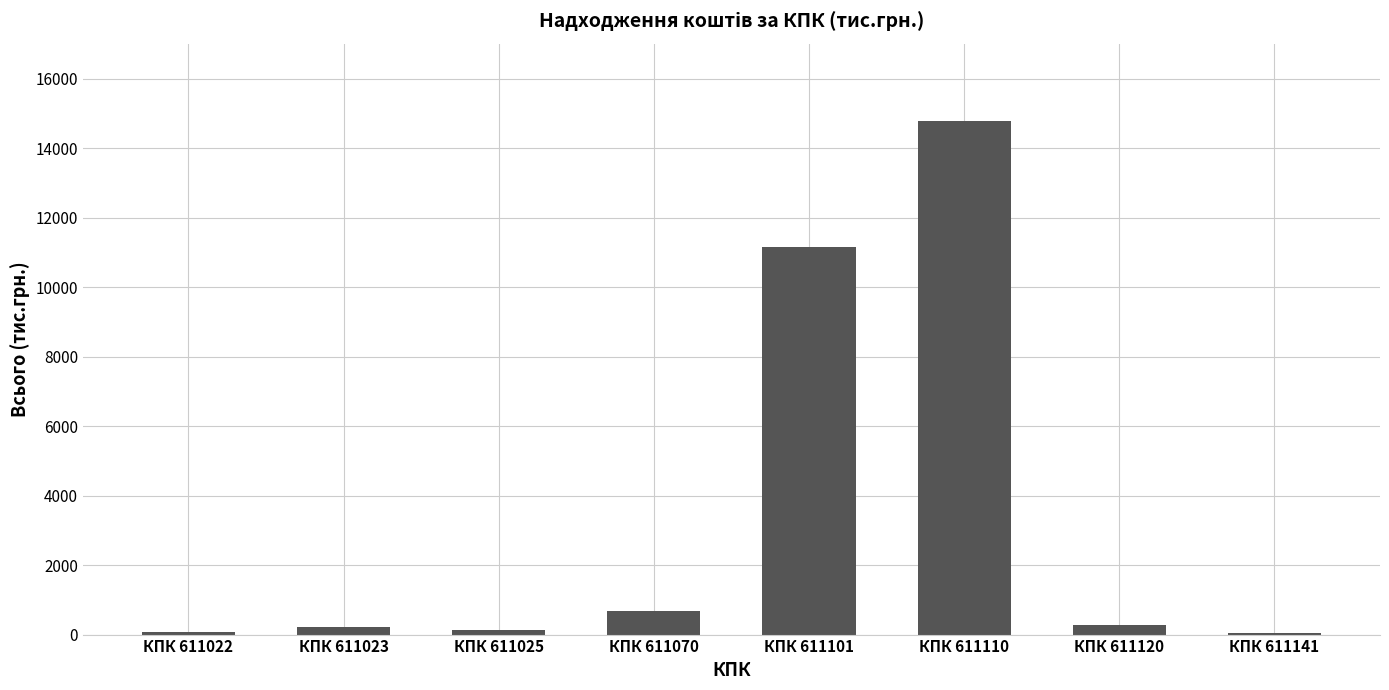

Between КПК 611101 and КПК 611070, which is larger?

КПК 611101